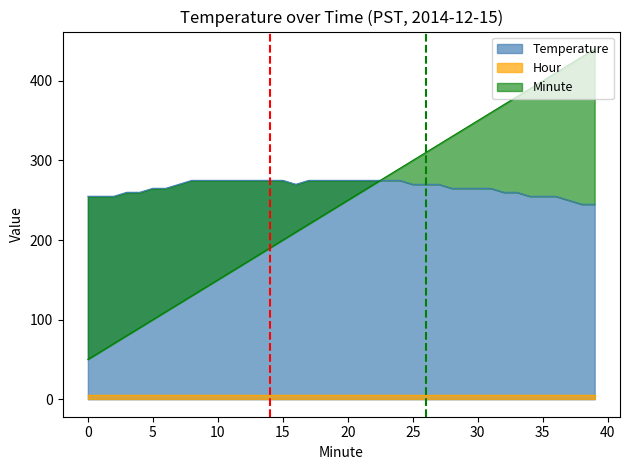

Where is Temperature nearest to the value 260?

3